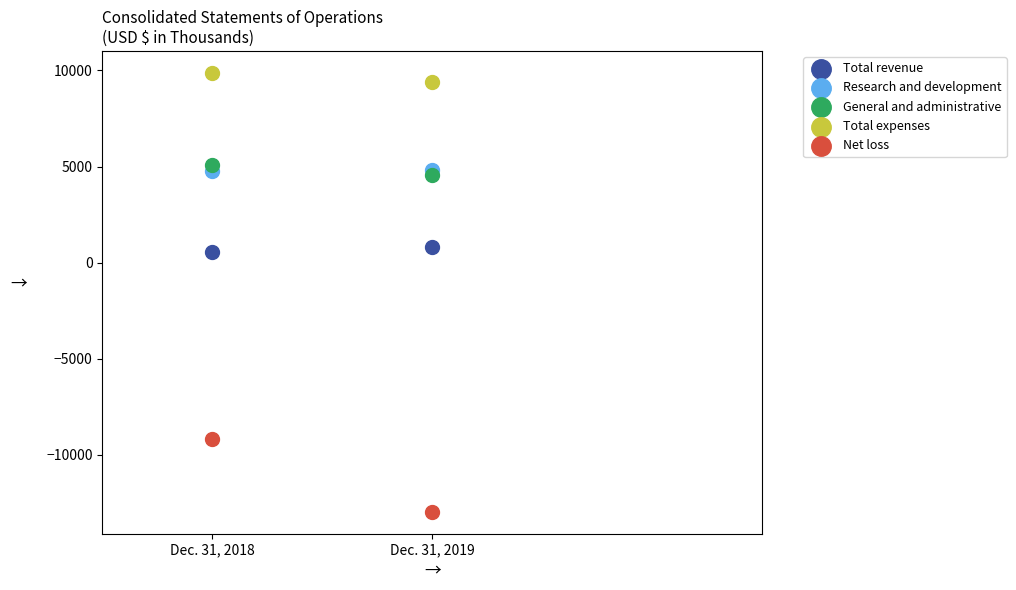

Which series contains the highest Y value?

Total expenses